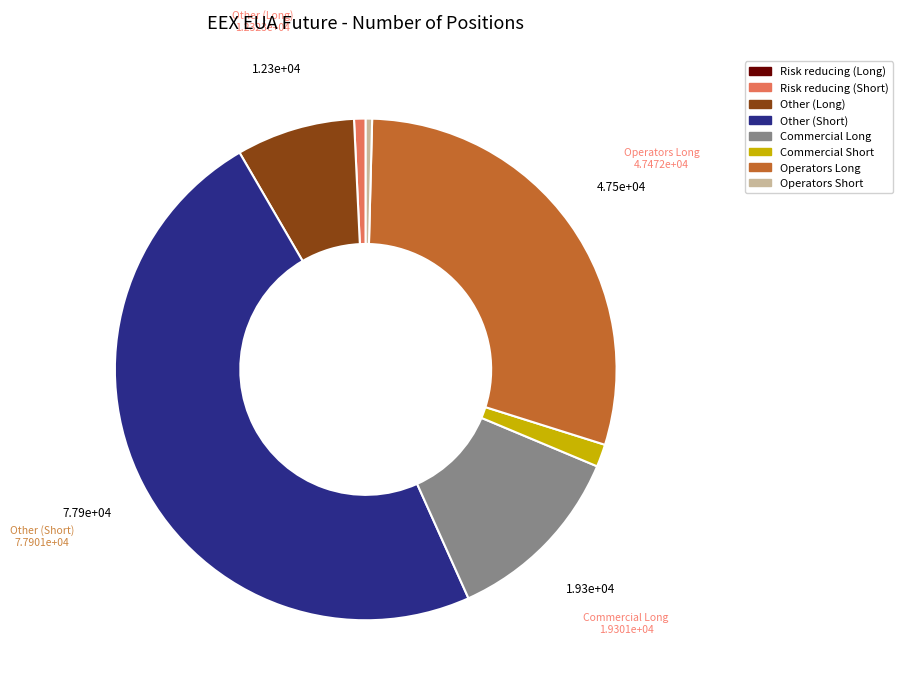

The Risk reducing (Short) slice represents 11% of the pie. True or false?

False